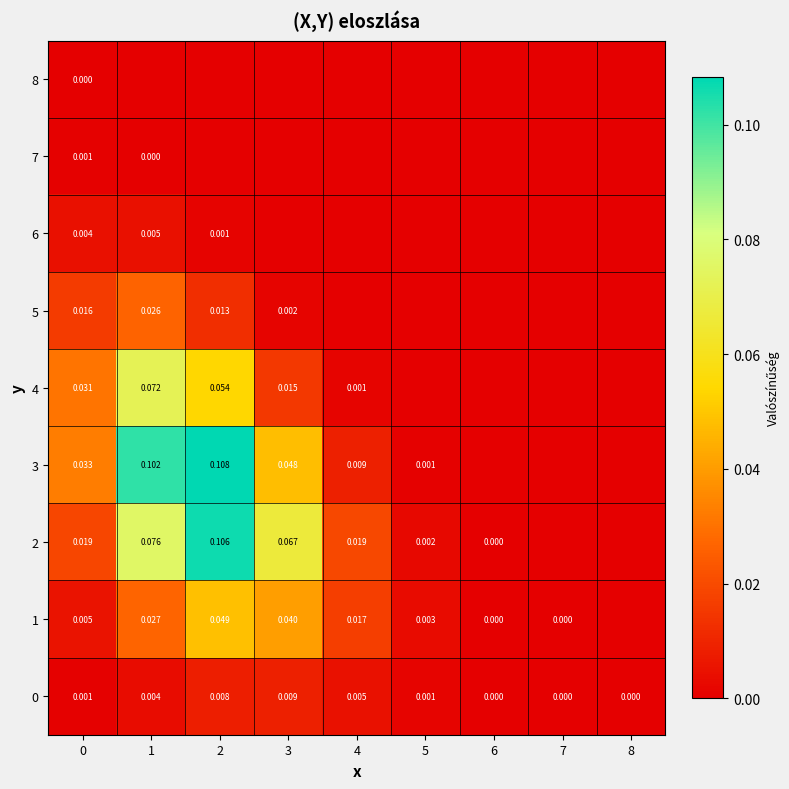

What is the difference between the 3 values at 1 and 6?

0.1